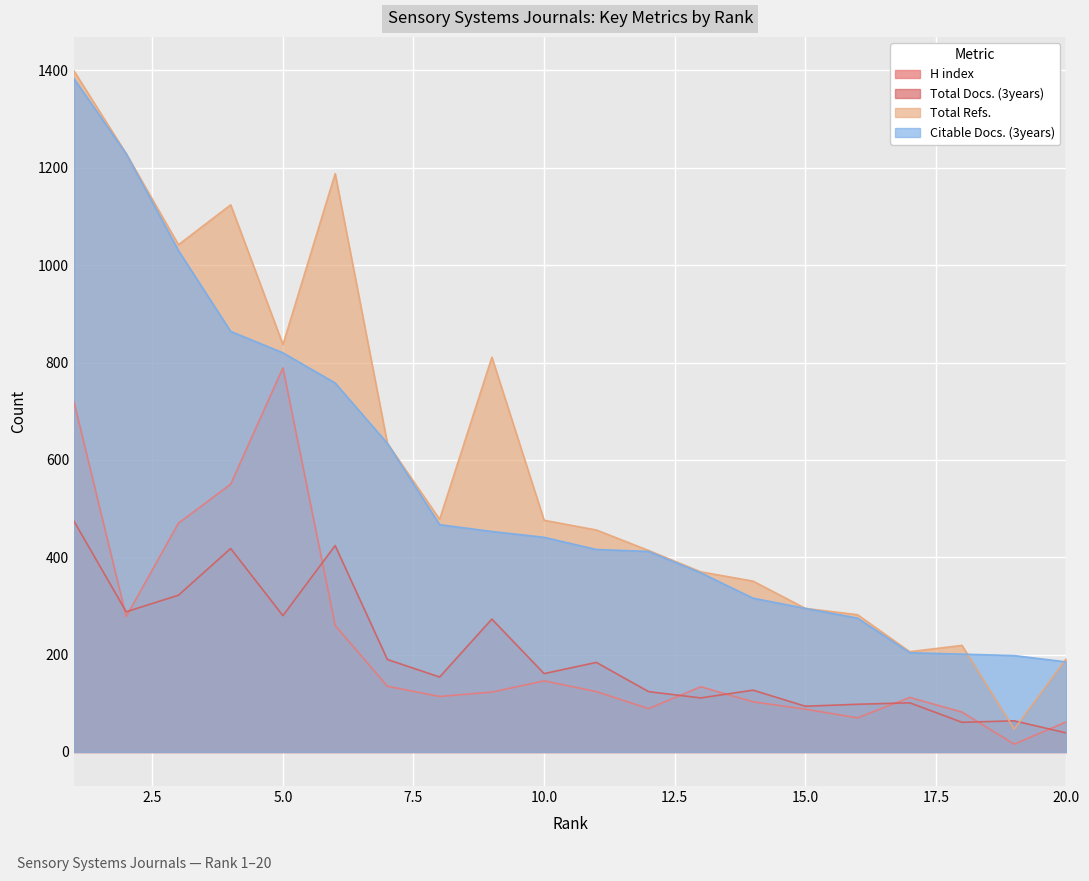

At which category does Total Refs. reach its first local peak?

4